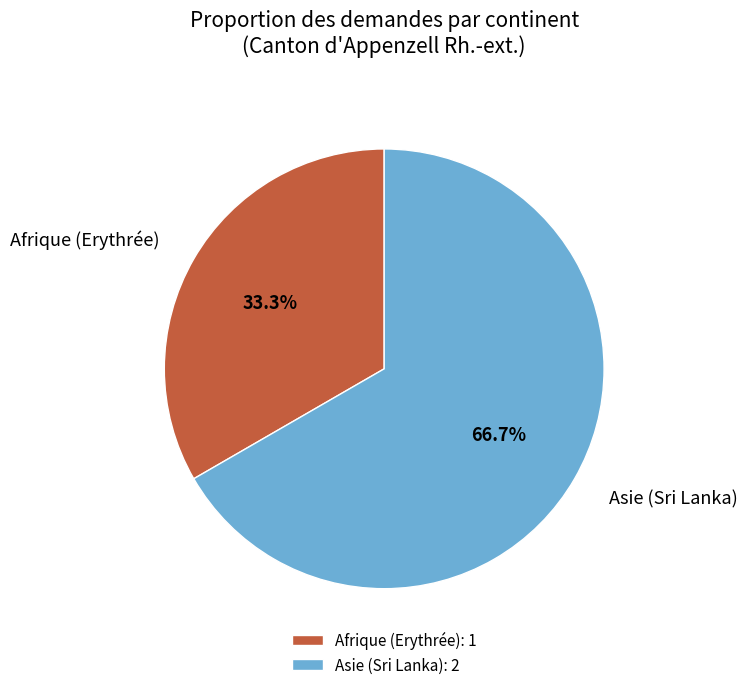

Is it true that Afrique (Erythrée) is 33% of the pie?

True